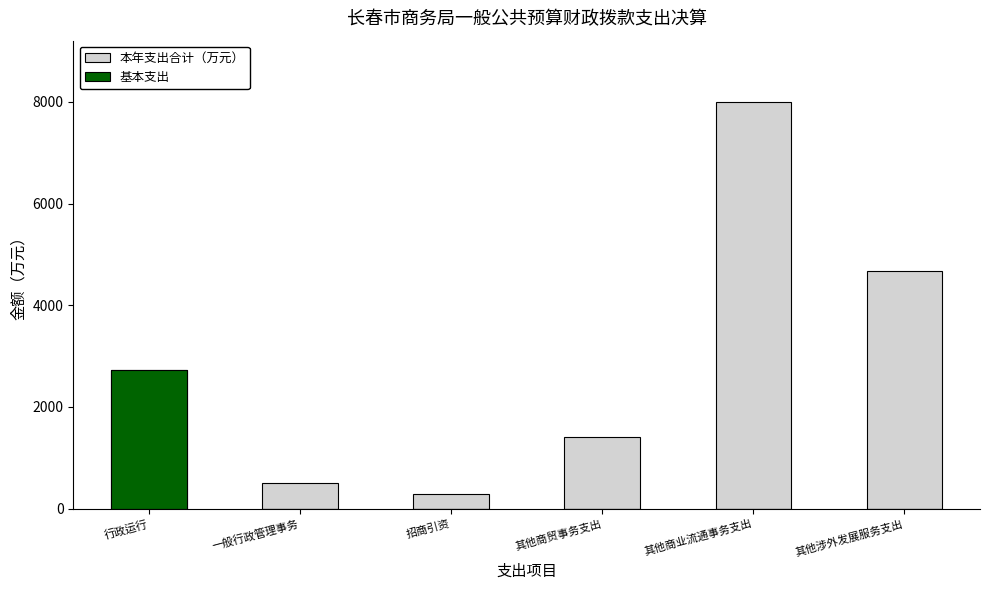

List the series in order of their peak value, highest first.

本年支出合计（万元）, 基本支出